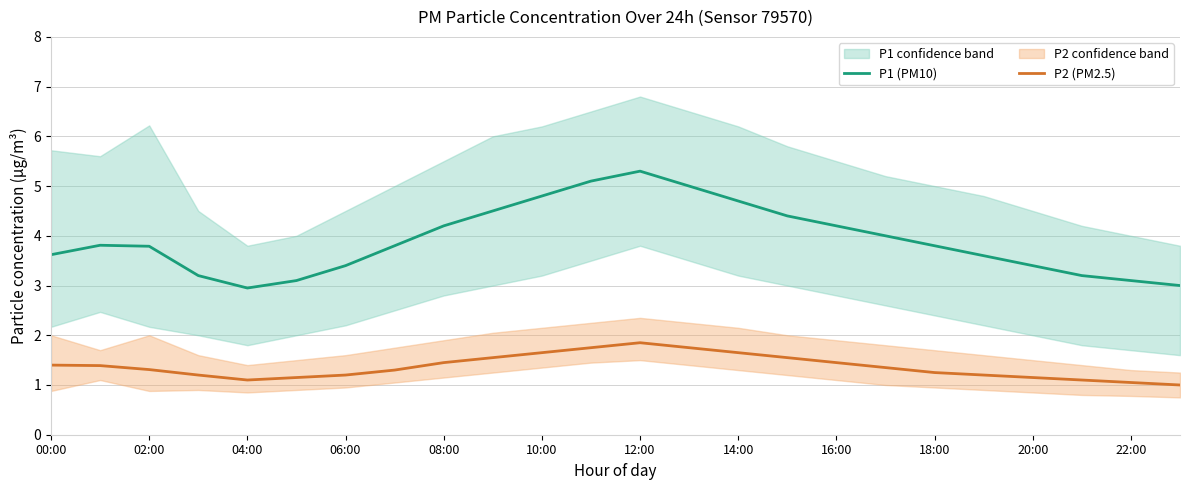

At which label is P1 (PM10) closest to 4?

17